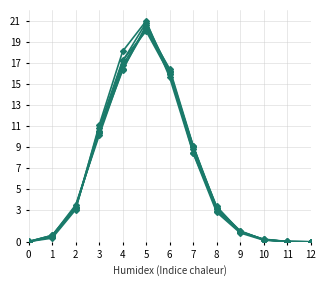

Is this an area chart (filled region under the line)?

No